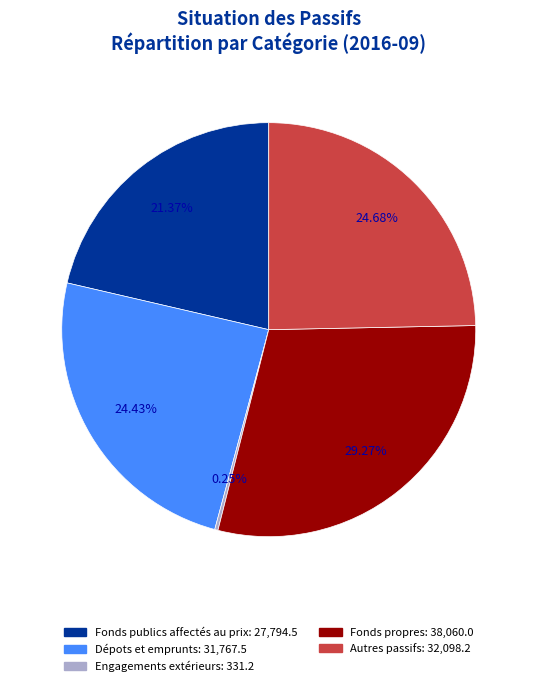

What percentage do Fonds propres and Fonds publics affectés au prix together represent?

50.6%